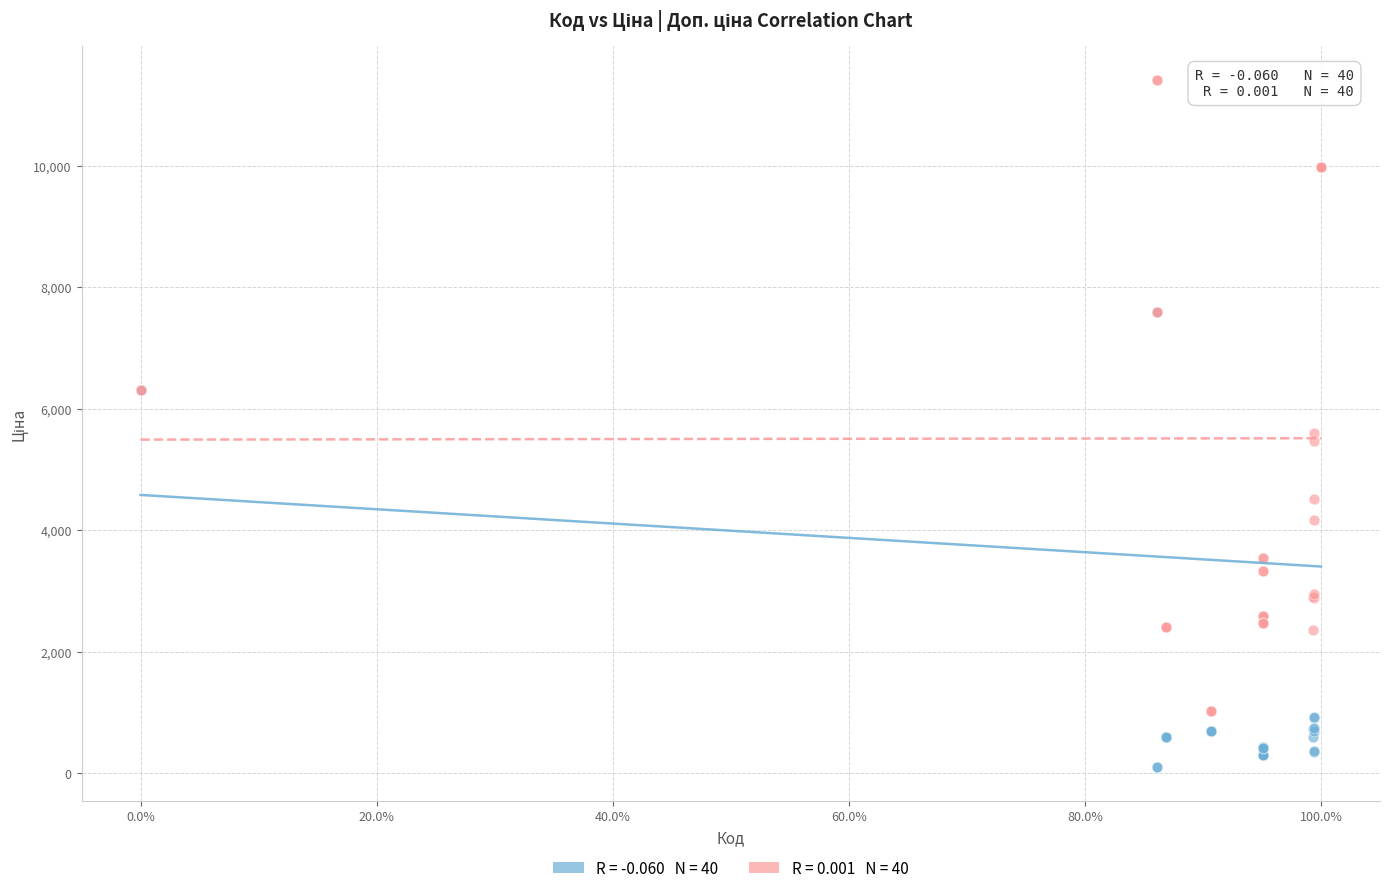

Across all series, what Y value is closest to 5762?

5607.2